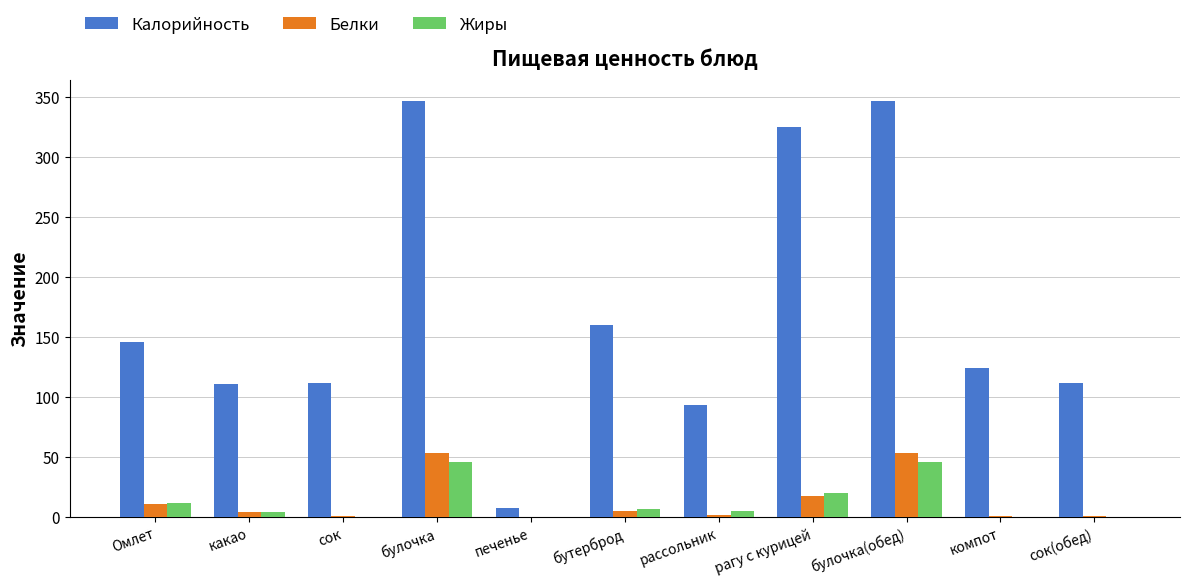

What are all the series names shown in the legend?

Калорийность, Белки, Жиры